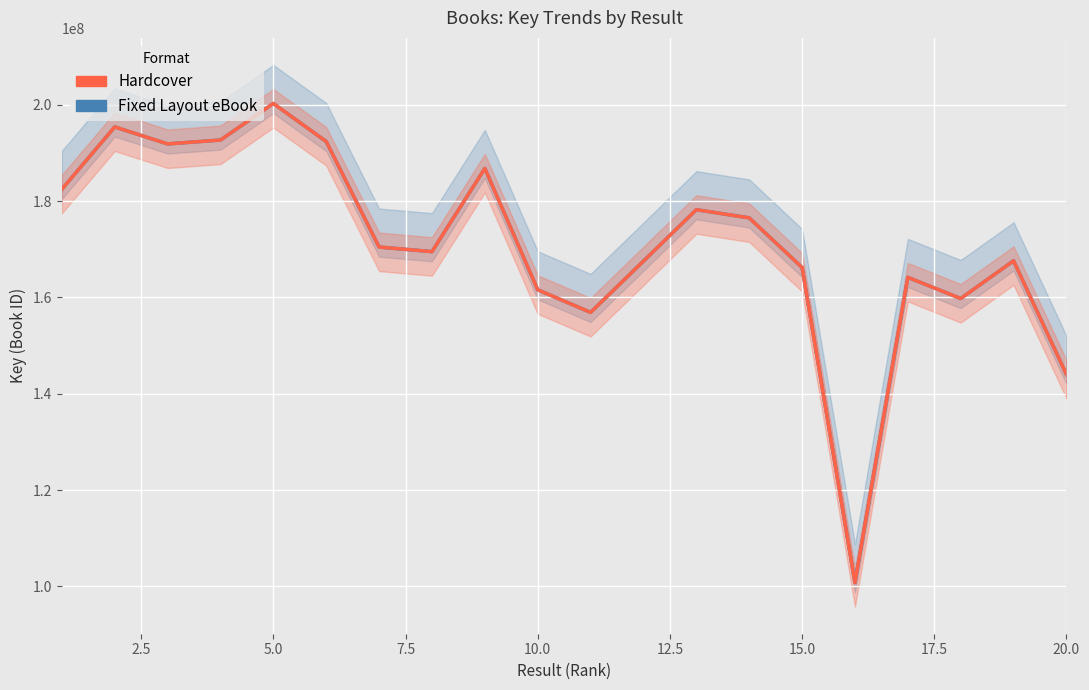

True or false: Hardcover has more than 1 interior local peaks.

True